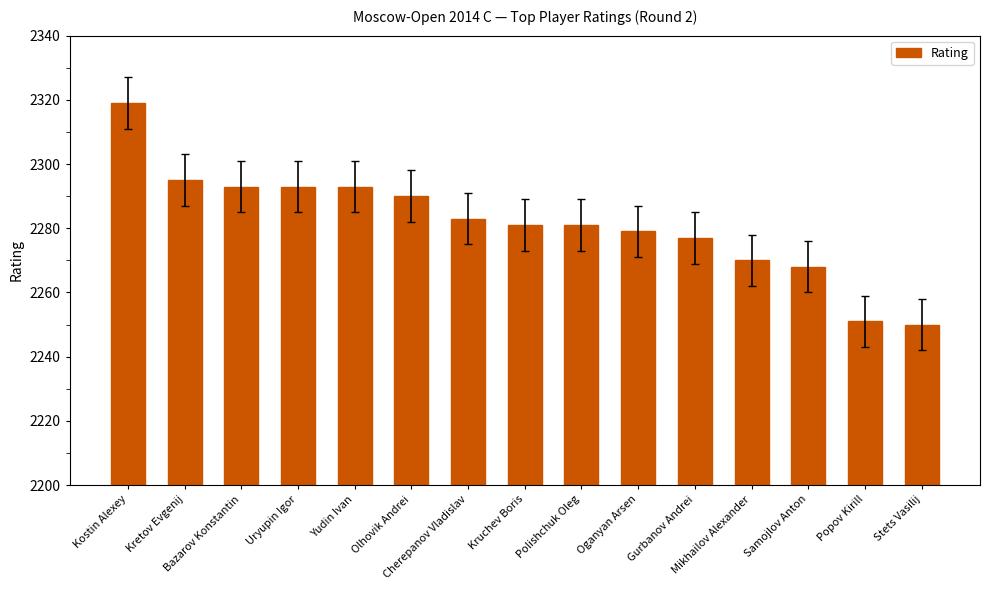

What position from the right is Polishchuk Oleg?

7